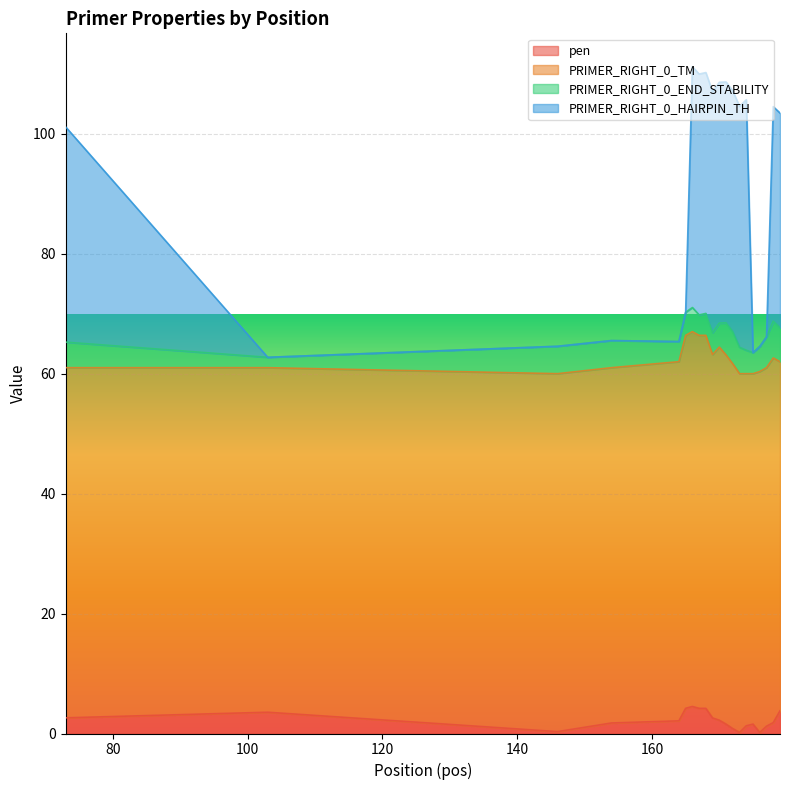

Where is the first local minimum for PRIMER_RIGHT_0_HAIRPIN_TH?

103